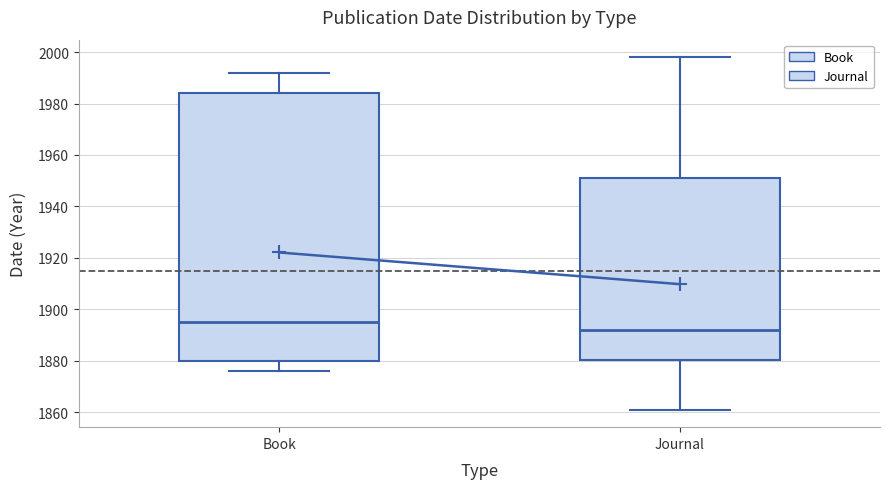

Reading left to right, read every box against the y-axis: the position of its median line, the range the box covers, and the ends of its whiskers. The values are not printed on the chart, so give them approximately, as read against the axis.

Book: median 1896, box 1880 to 1984, whiskers 1876 to 1992
Journal: median 1892, box 1880 to 1952, whiskers 1862 to 1998